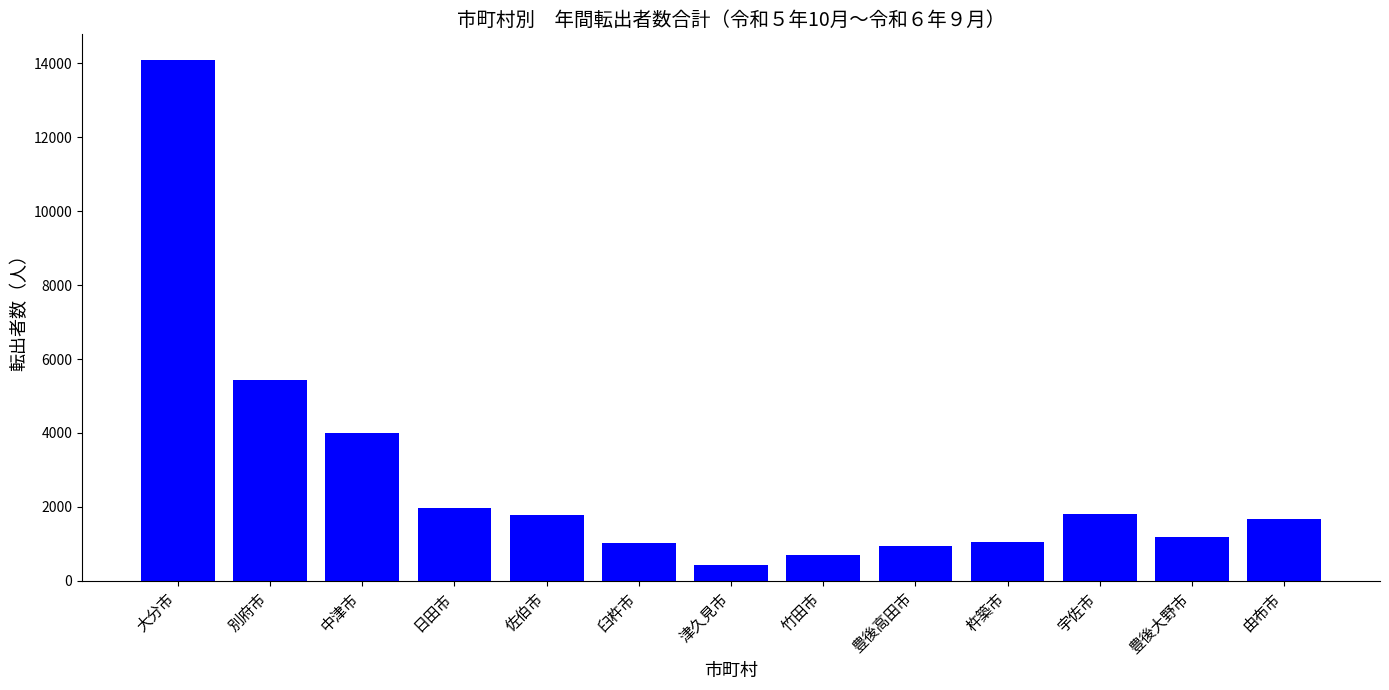

The value at 中津市 is 3997. True or false?

True